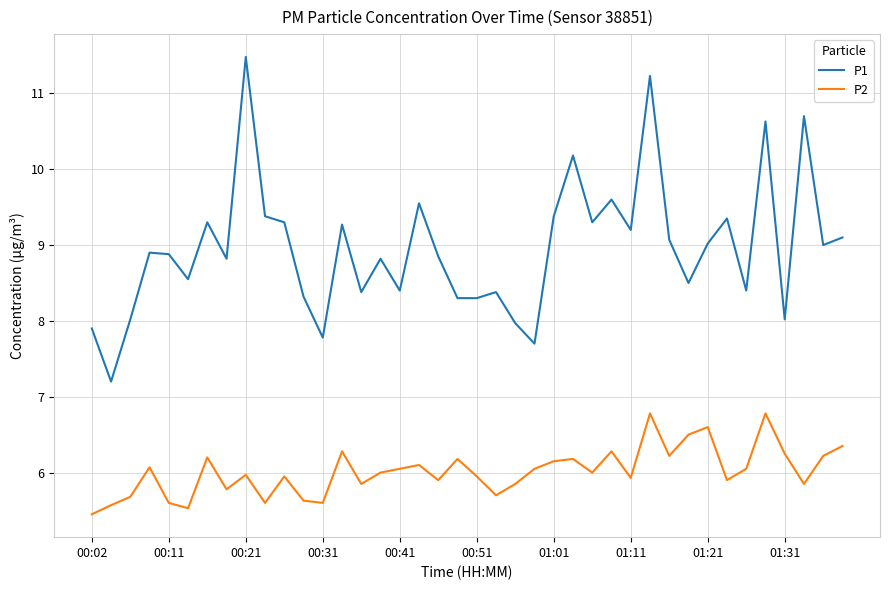

Which series has the largest total across all categories?

P1